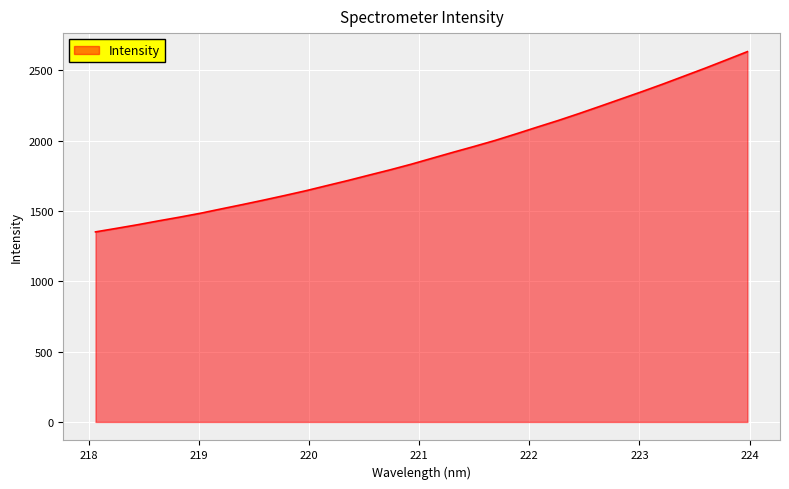

Count the number of values greater than 1874.

16